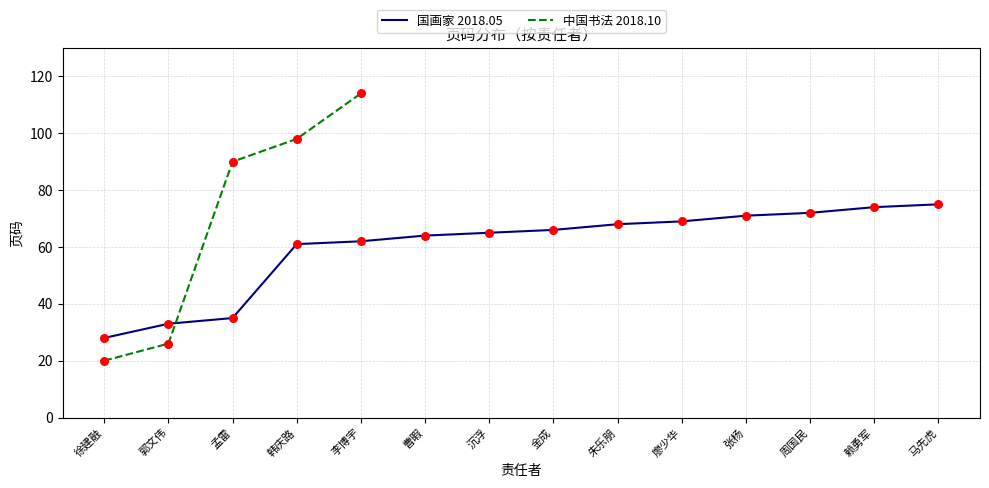

Which has a higher value, 金成 or 朱乐朋?

朱乐朋